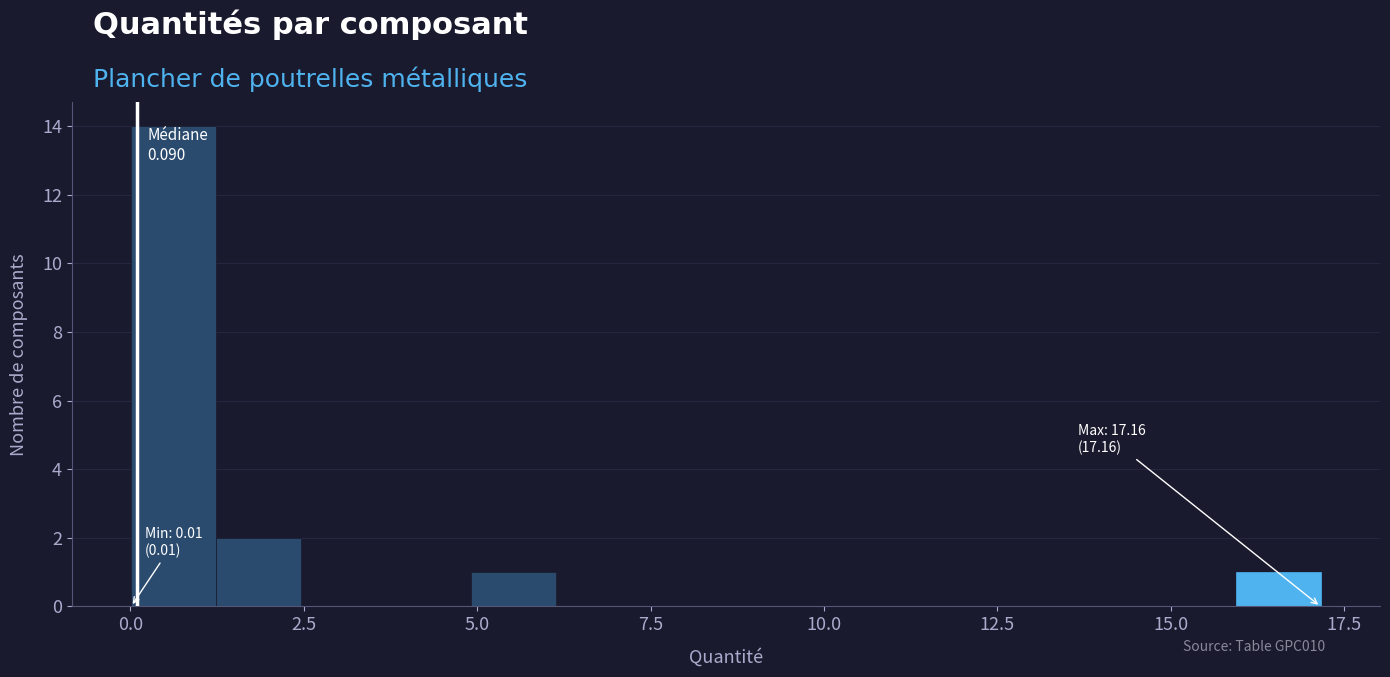

Read against the x-axis, roughly where is the centre of the tallest bar?

0.5